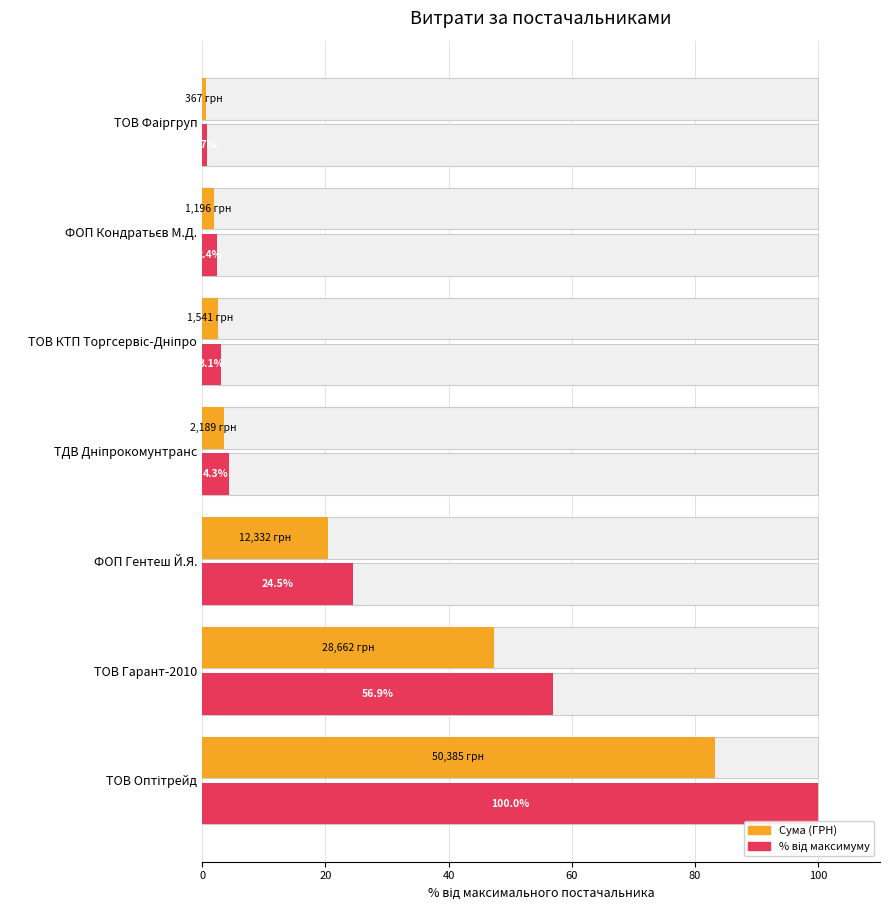

How many categories are shown in the chart?

7